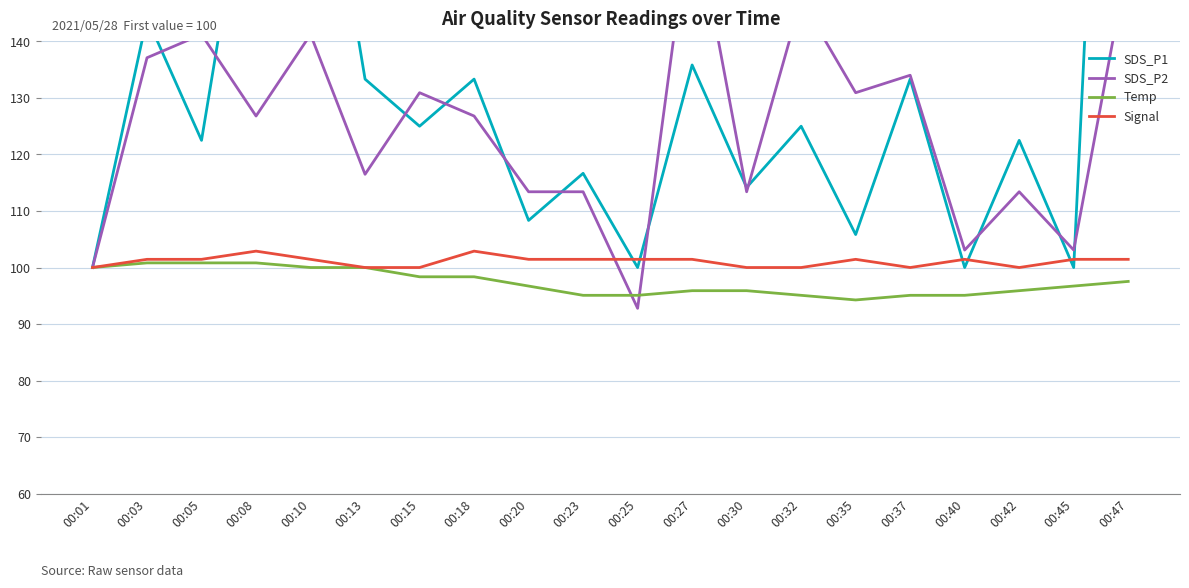

At how many categories does at least one series exceed 110?

16